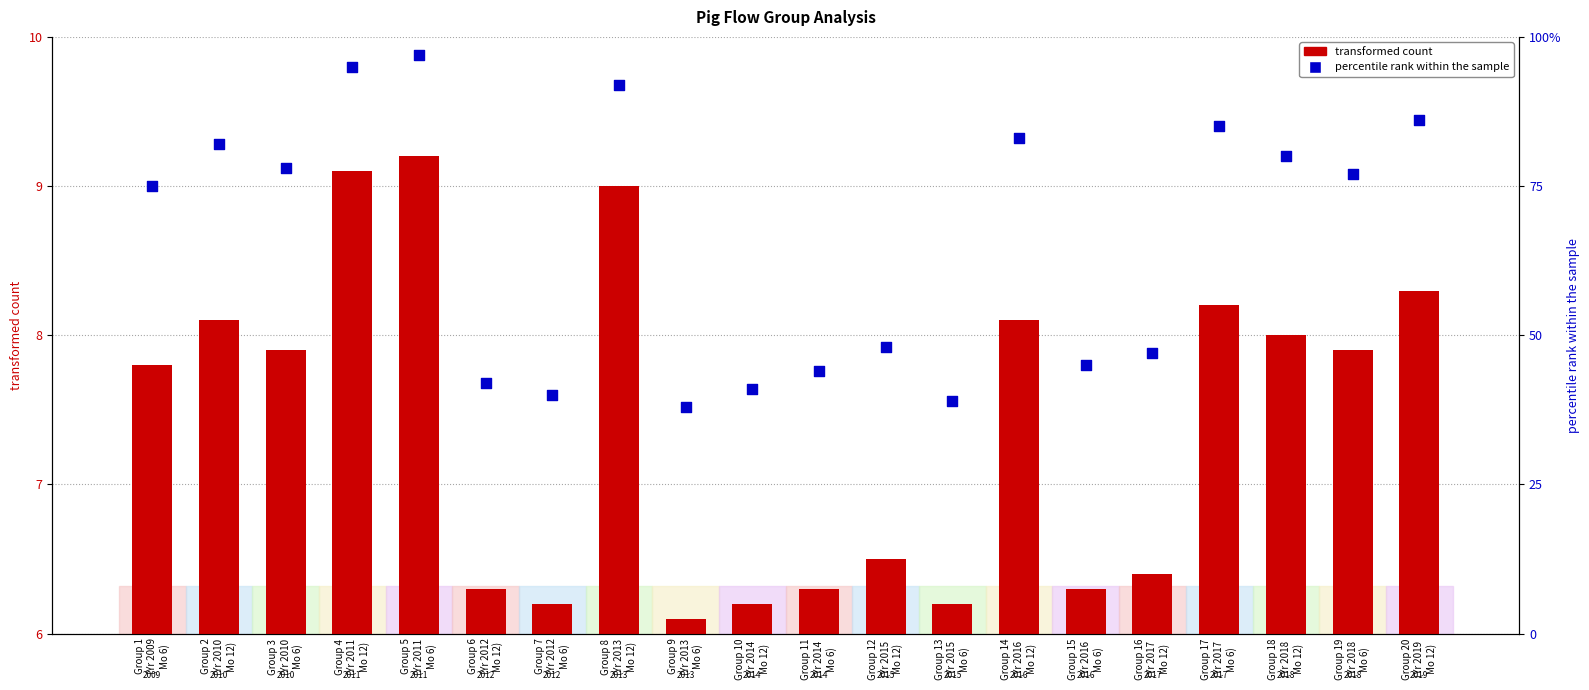

What is the total value across all series at Group 14
(Yr 2016
Mo 12)?

91.1